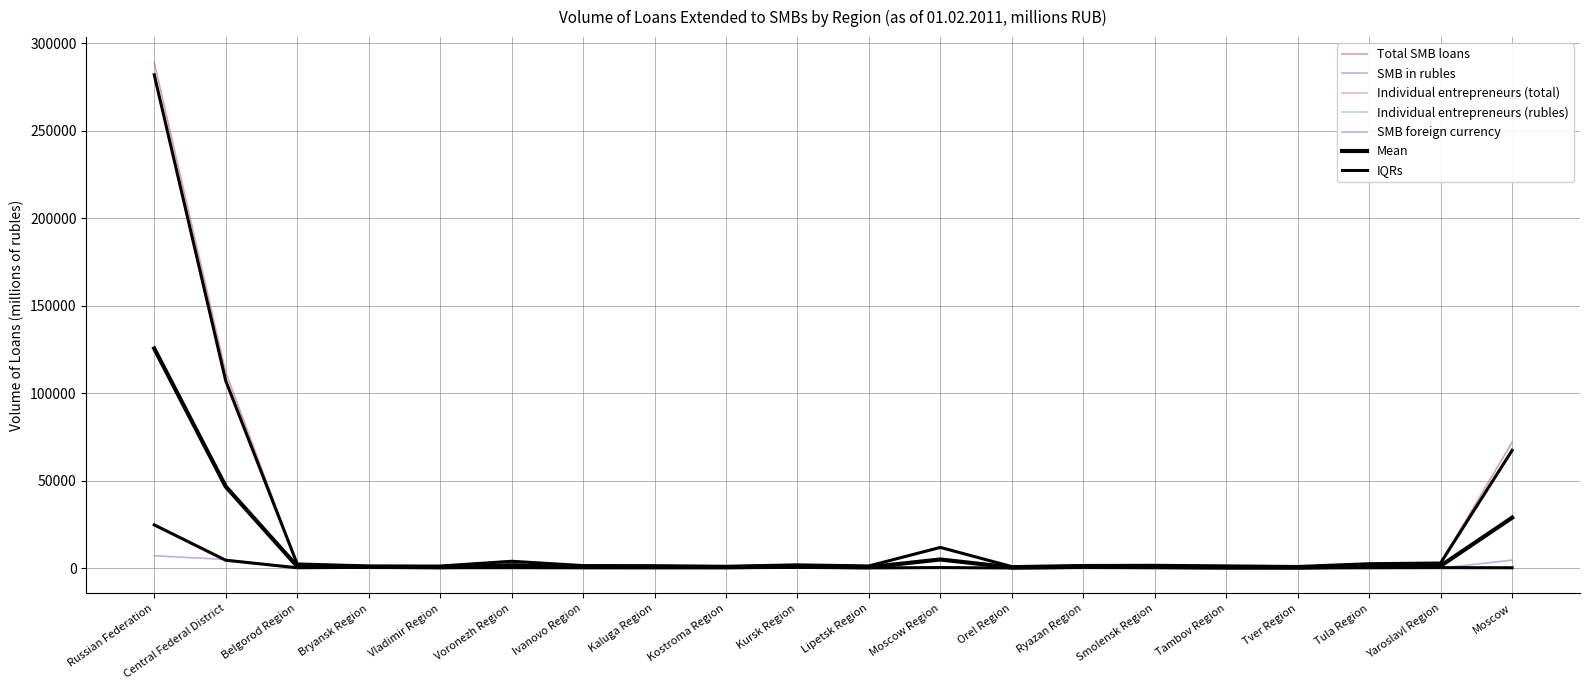

Does the chart have visible grid lines?

Yes